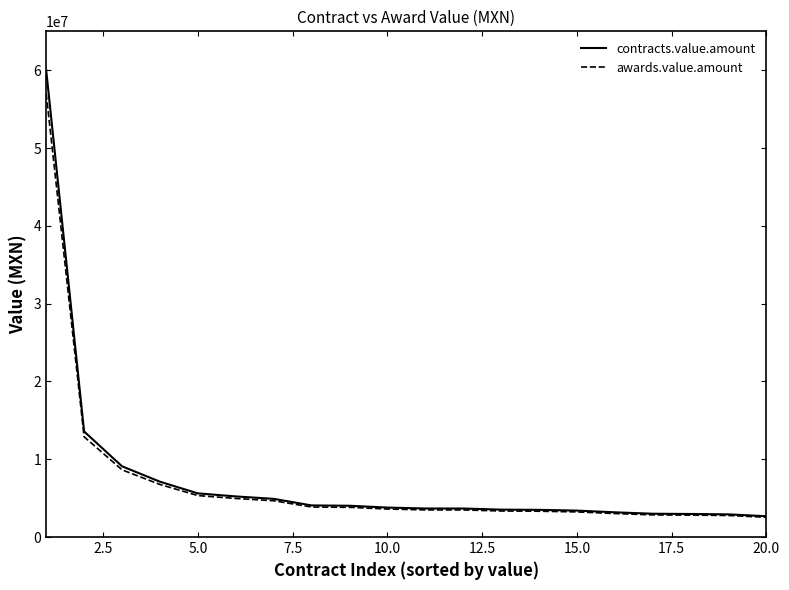

What is the highest value of the contracts.value.amount series?

60000000.0